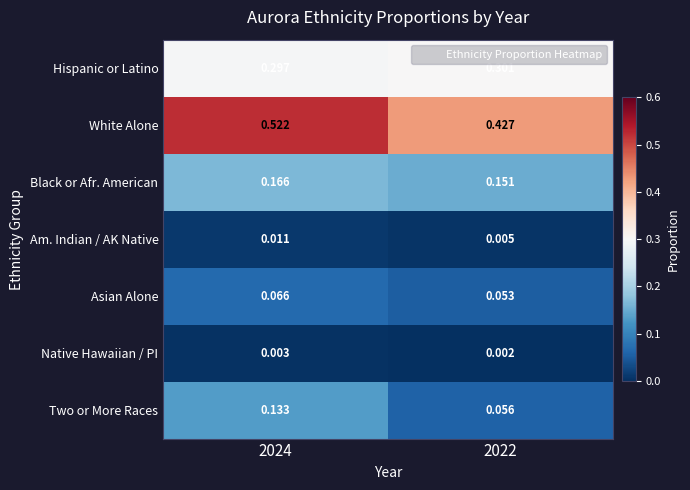

Rank the series at 2024 from lowest to highest value.

Native Hawaiian / PI, Am. Indian / AK Native, Asian Alone, Two or More Races, Black or Afr. American, Hispanic or Latino, White Alone